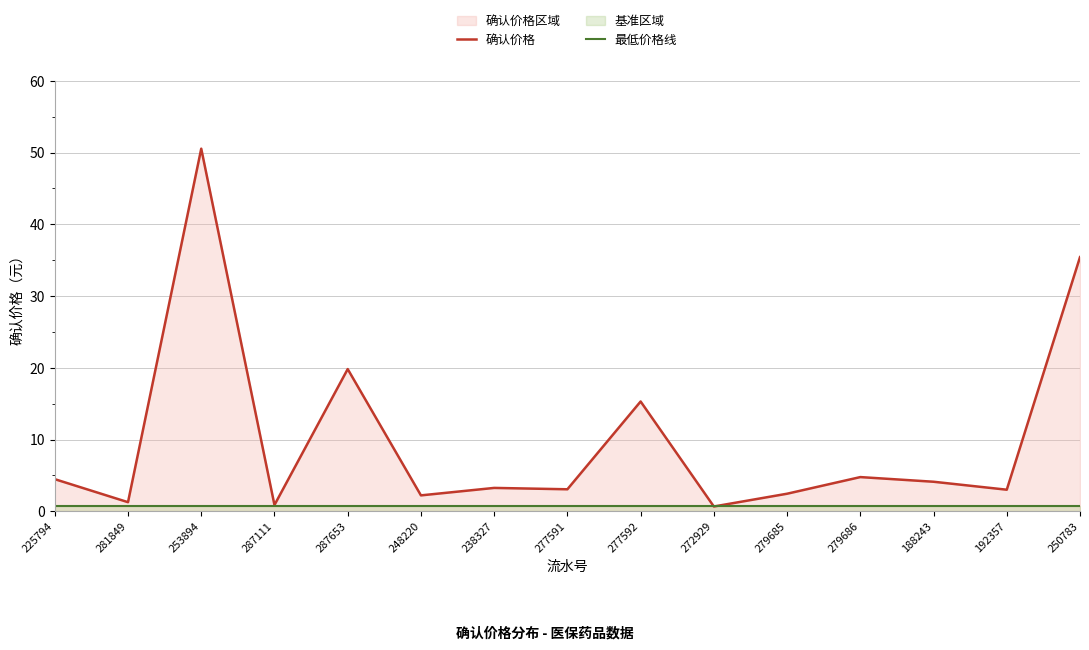

True or false: 确认价格 has a value of 2.2 at 248220.

True